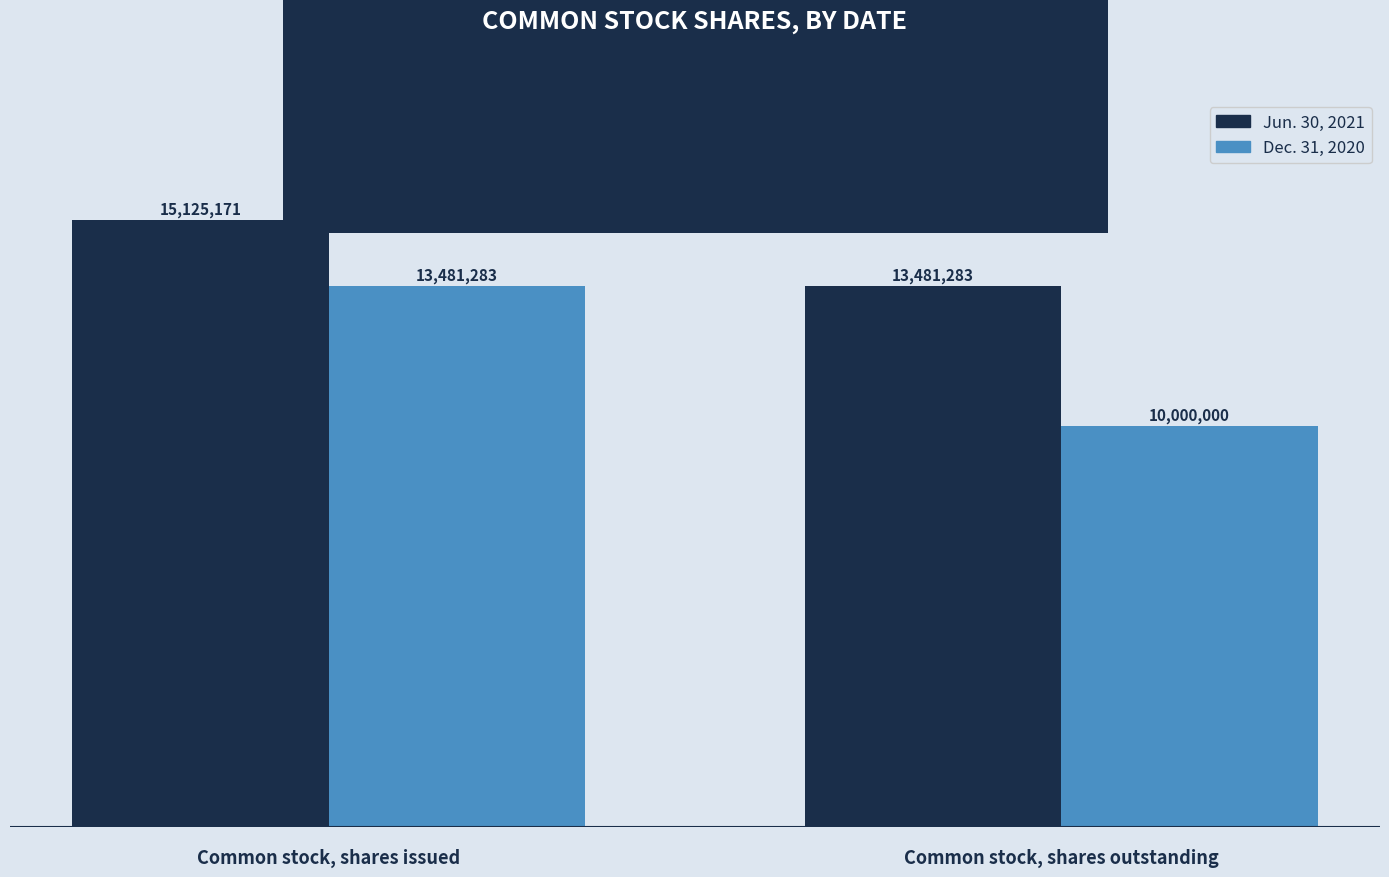

Reading left to right, list all the values displayed in this chart.

Jun. 30, 2021: Common stock, shares issued=15125171	Common stock, shares outstanding=13481283
Dec. 31, 2020: Common stock, shares issued=13481283	Common stock, shares outstanding=10000000